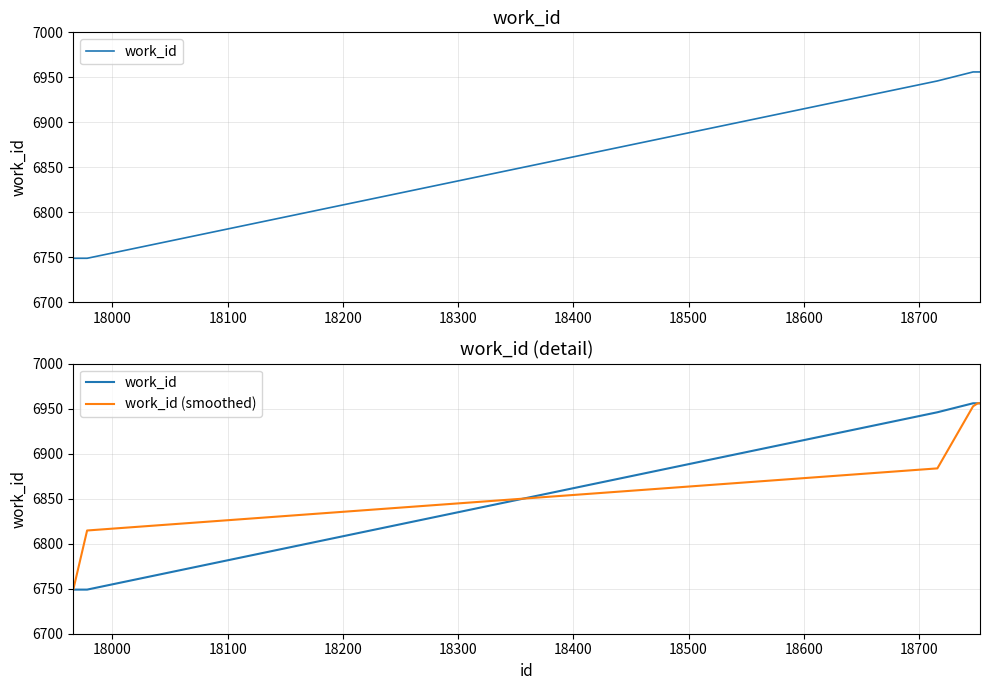

What is the value of the work_id (smoothed) point at the 2nd from the left?

6814.7